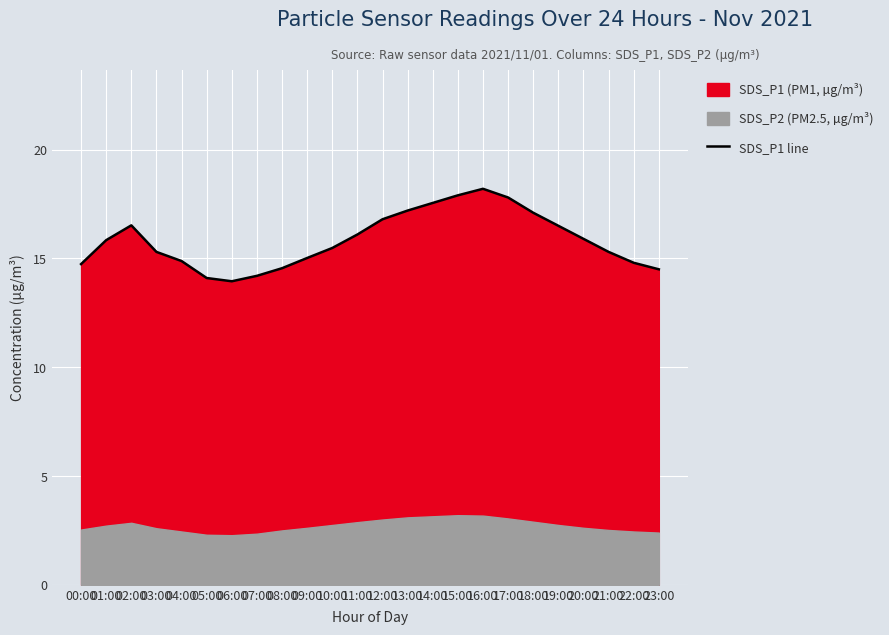

Approximately how many times larger is the value at 14:00 compared to 00:00?

1.2